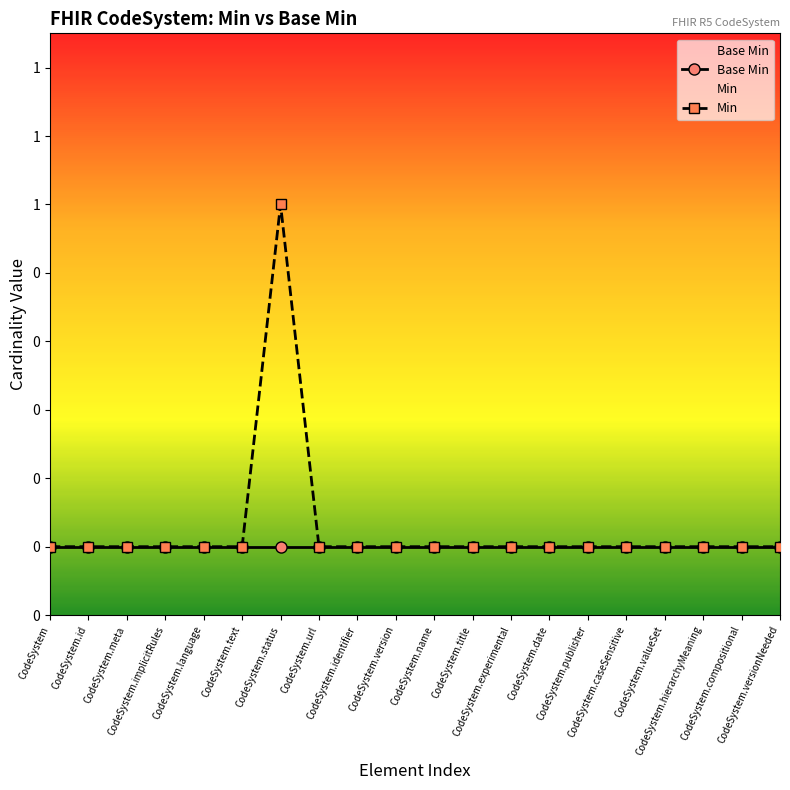

Is this an area chart (filled region under the line)?

No